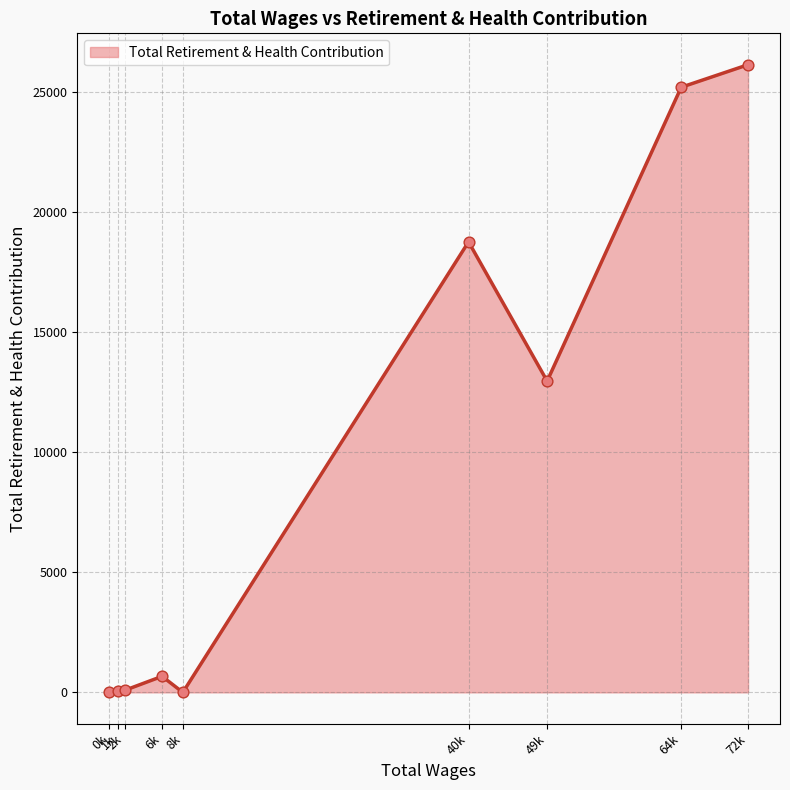

What is the difference between the maximum and minimum values?

26125